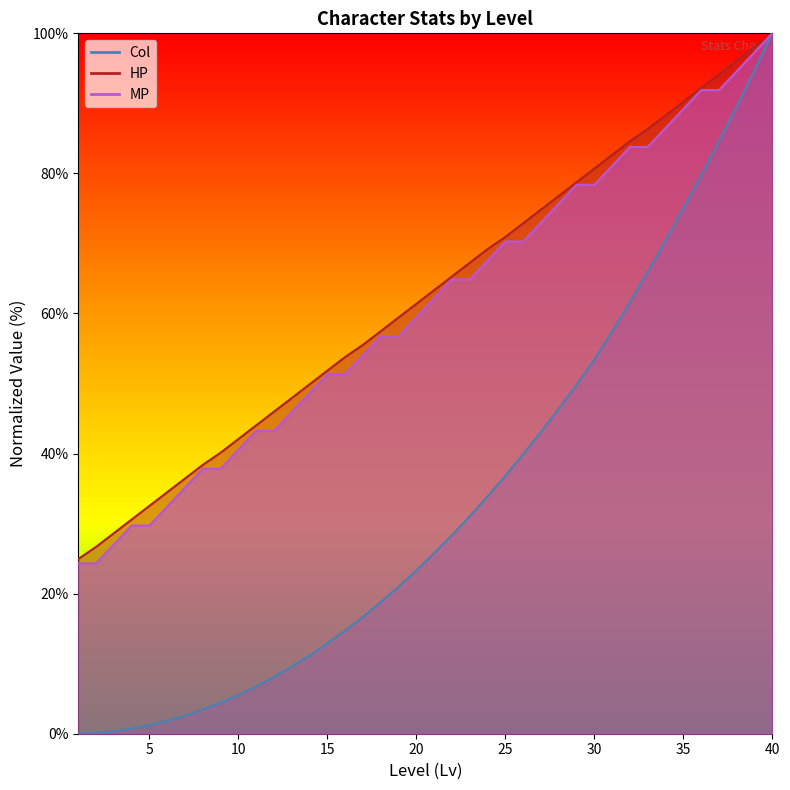

Reading left to right, what are all the values shown in this chart?

HP: 1=24.9	2=26.7	3=28.6	4=30.6	5=32.5	6=34.5	7=36.4	8=38.4	9=40.1	10=42.1	11=44.0	12=46.0	13=47.9	14=49.9	15=51.8	16=53.8	17=55.5	18=57.5	19=59.4	20=61.4	21=63.3	22=65.3	23=67.2	24=69.2	25=70.9	26=72.9	27=74.8	28=76.8	29=78.7	30=80.7	31=82.6	32=84.6	33=86.3	34=88.3	35=90.2	36=92.2	37=94.1	38=96.1	39=98.0	40=100.0
MP: 1=24.3	2=24.3	3=27.0	4=29.7	5=29.7	6=32.4	7=35.1	8=37.8	9=37.8	10=40.5	11=43.2	12=43.2	13=45.9	14=48.6	15=51.4	16=51.4	17=54.1	18=56.8	19=56.8	20=59.5	21=62.2	22=64.9	23=64.9	24=67.6	25=70.3	26=70.3	27=73.0	28=75.7	29=78.4	30=78.4	31=81.1	32=83.8	33=83.8	34=86.5	35=89.2	36=91.9	37=91.9	38=94.6	39=97.3	40=100.0
Col: 1=0.0	2=0.1	3=0.4	4=0.7	5=1.2	6=1.8	7=2.6	8=3.4	9=4.4	10=5.5	11=6.8	12=8.1	13=9.6	14=11.2	15=12.9	16=14.7	17=16.7	18=18.8	19=21.0	20=23.3	21=25.8	22=28.4	23=31.1	24=33.9	25=36.8	26=39.9	27=43.1	28=46.4	29=49.8	30=53.4	31=57.5	32=61.6	33=66.0	34=70.4	35=75.0	36=79.7	37=84.6	38=89.6	39=94.7	40=100.0